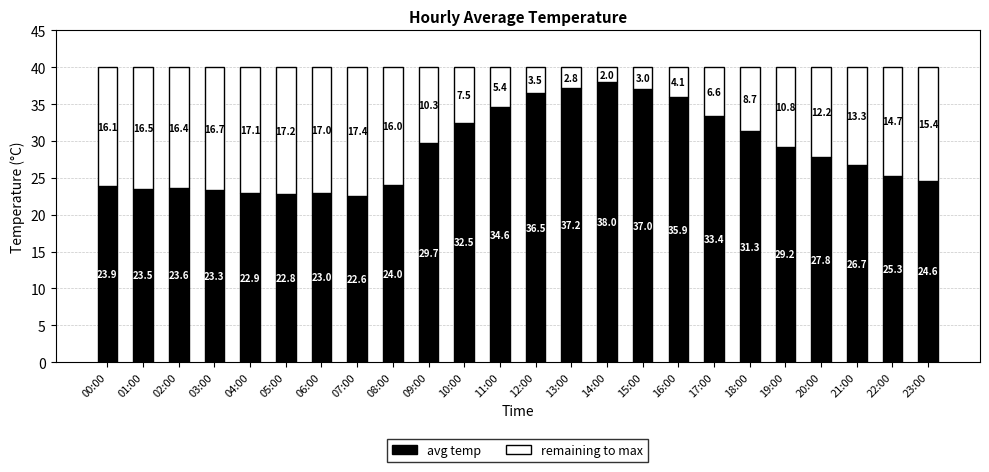

True or false: avg temp has a value of 23.3 at 03:00.

True